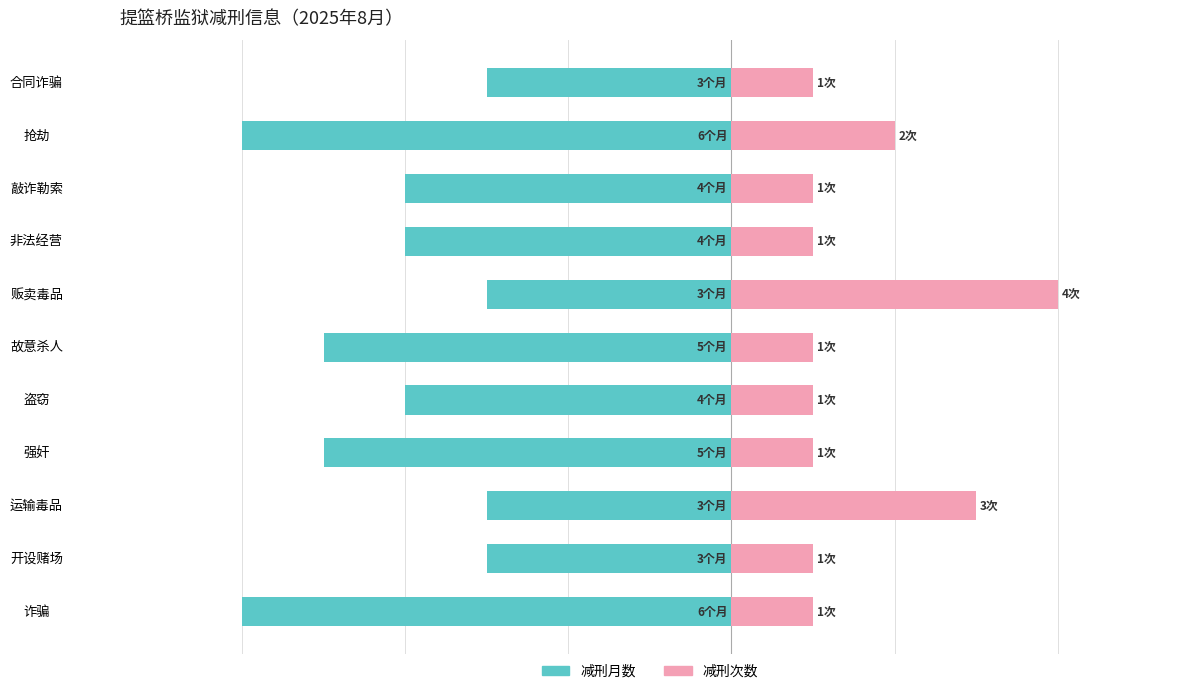

How many bars are there in total?

22